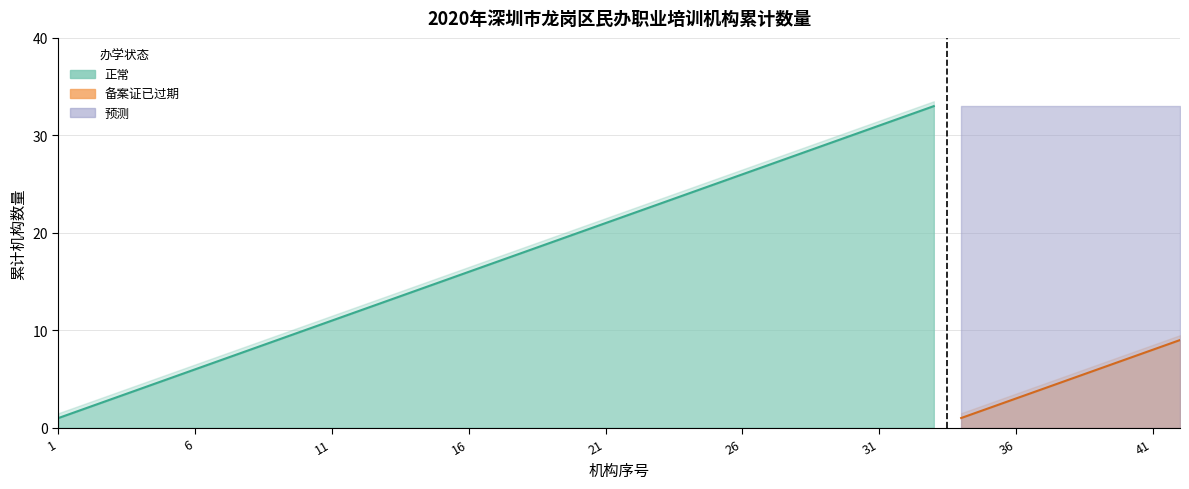

Rank the categories by value from lowest to highest.

1, 2, 3, 4, 5, 6, 7, 8, 9, 10, 11, 12, 13, 14, 15, 16, 17, 18, 19, 20, 21, 22, 23, 24, 25, 26, 27, 28, 29, 30, 31, 32, 33